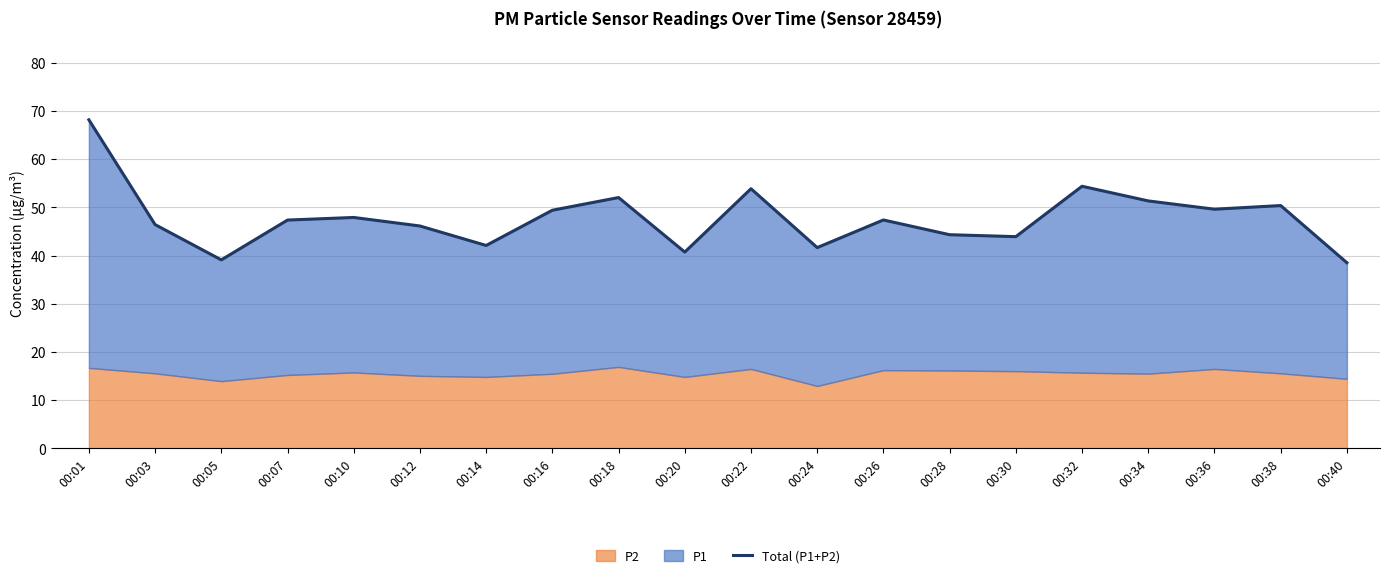

How many points are higher than both their immediate neighbors (excluding endpoints)?

6